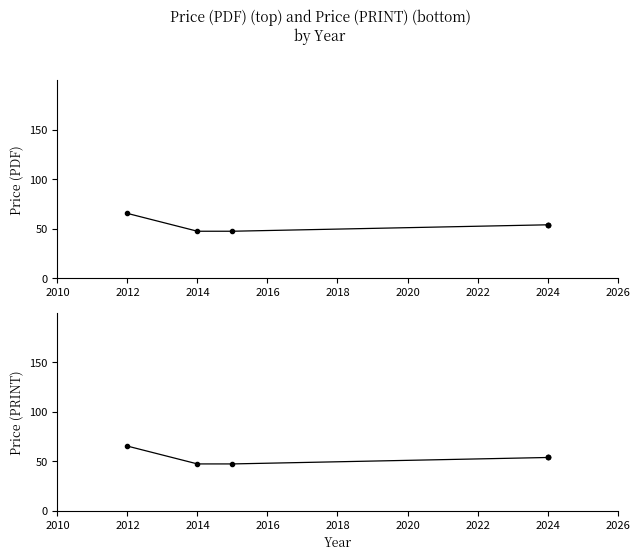

What is the difference between the maximum and minimum values in the Price (PRINT) series?

18.0